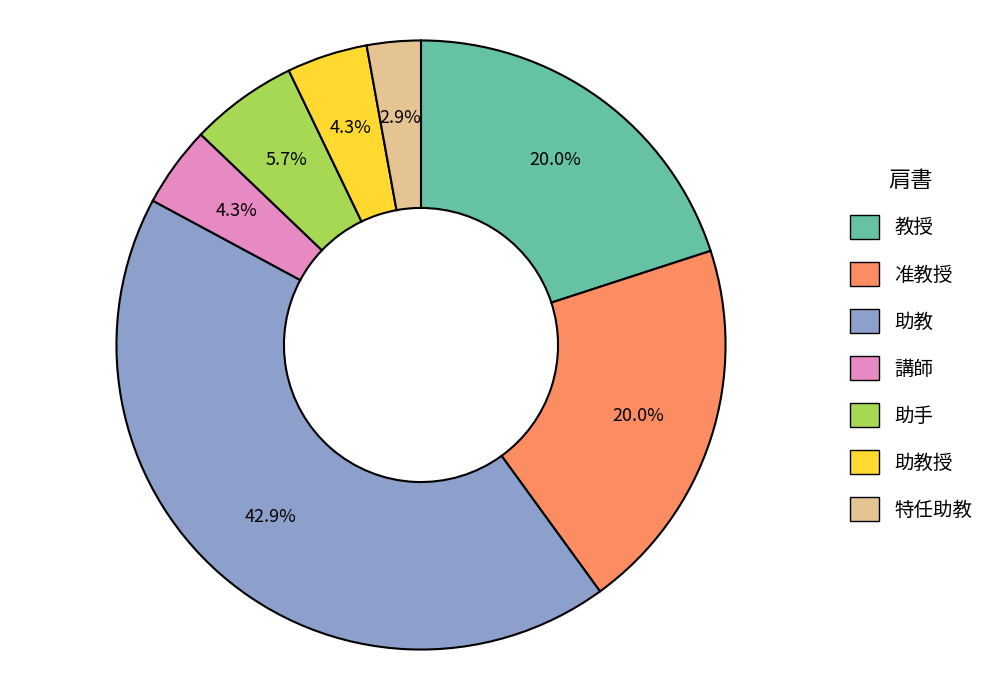

Does any single category account for the majority?

No